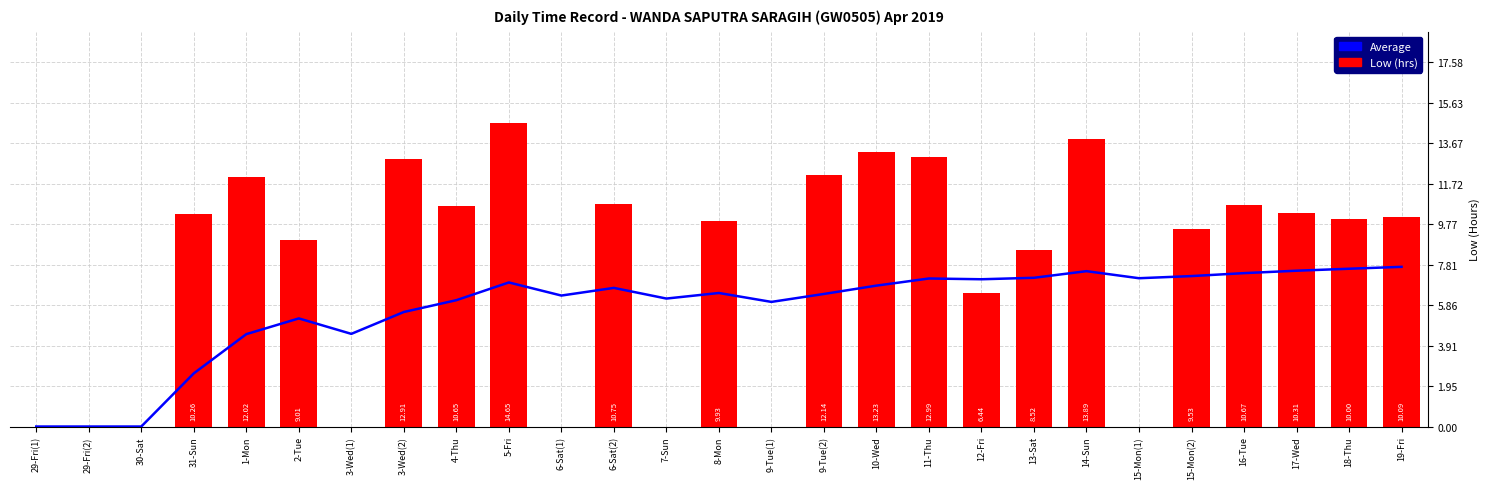

Where does the Running Average series first go above 6?

4-Thu